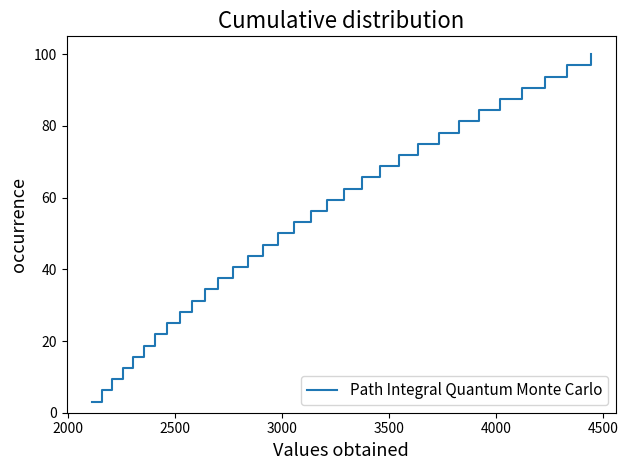

What is the difference between the maximum and minimum values?

96.9